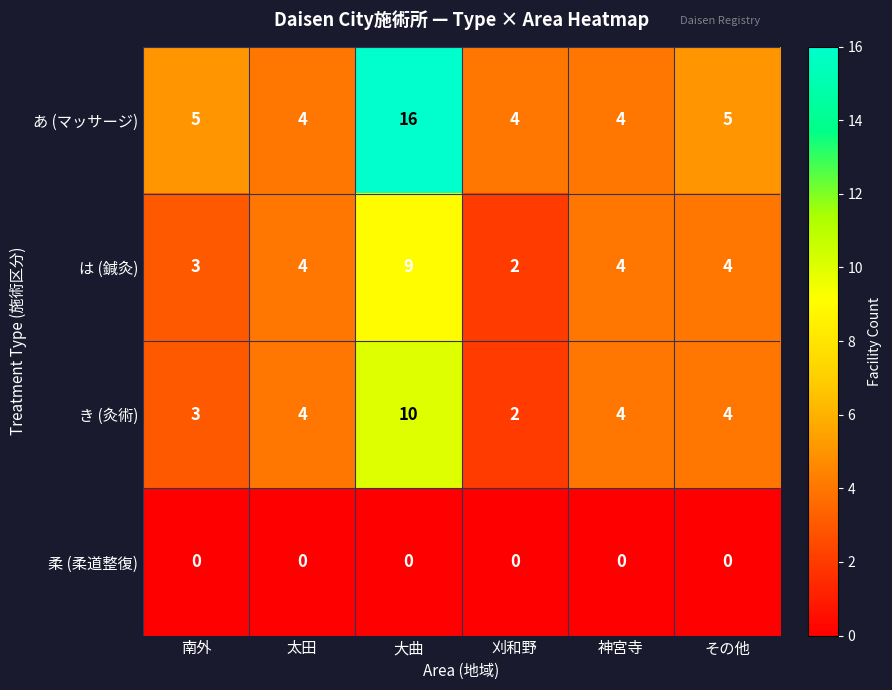

How many き (灸術) values are between 3 and 4?

4